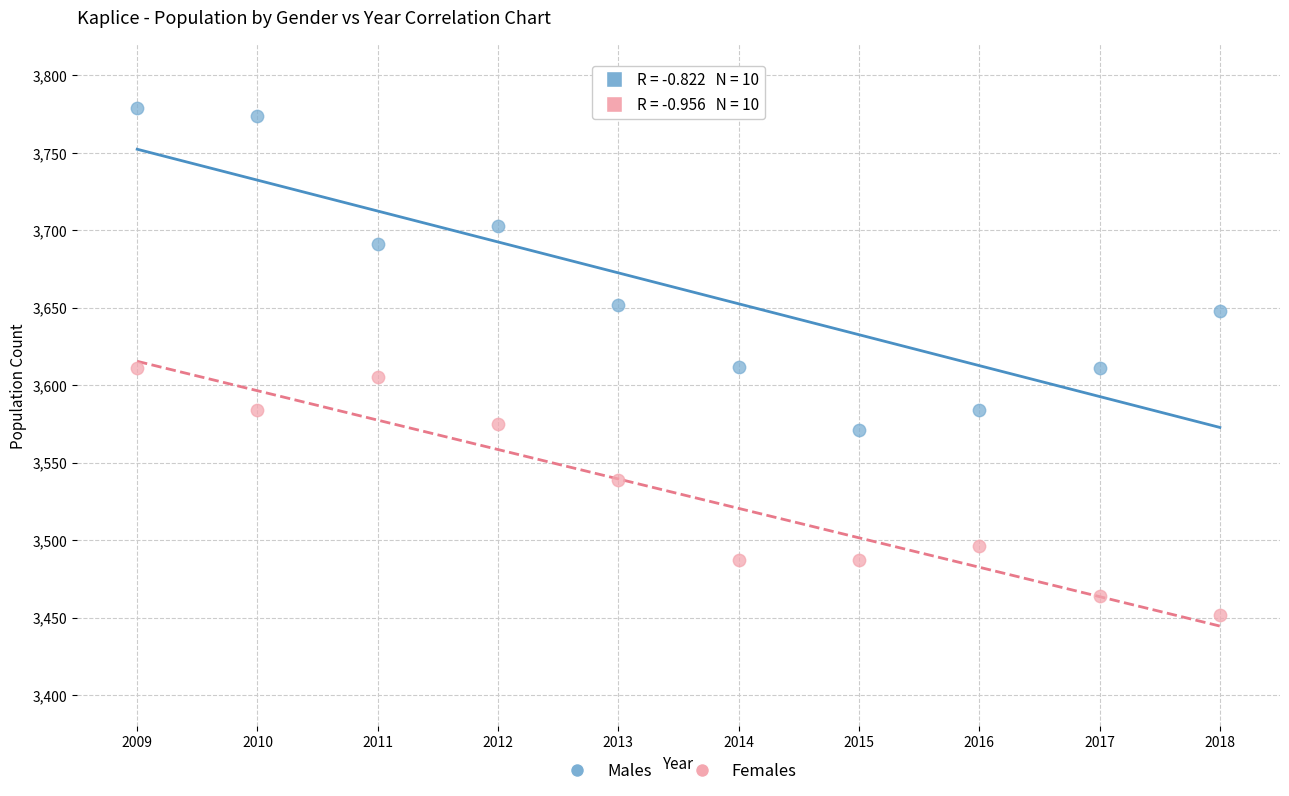

What are all the series names shown in the legend?

Males, Females